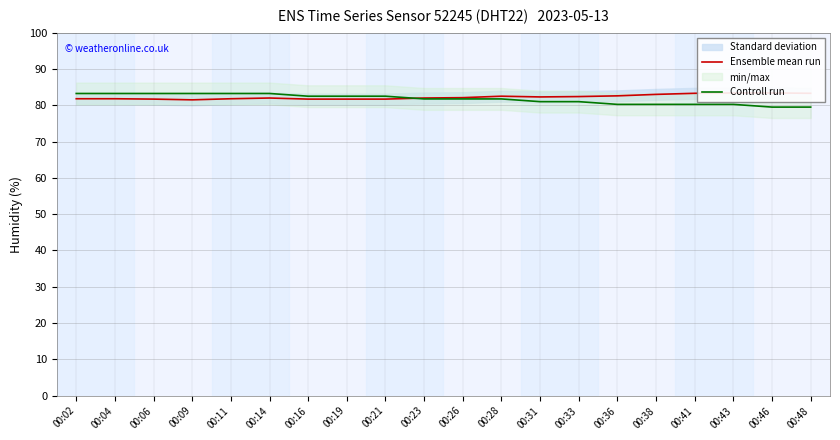

How many values in the Ensemble mean run series are below 82?

8